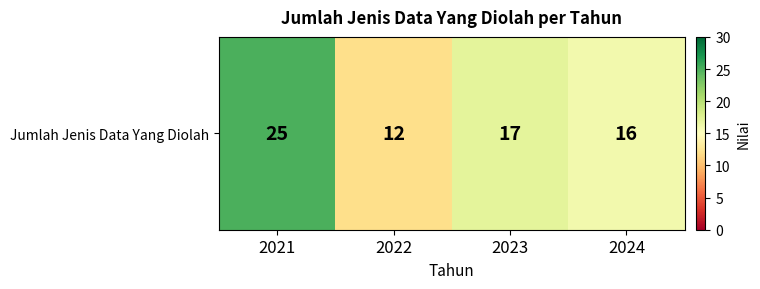

Read the value at 2024, to the nearest 5.

15